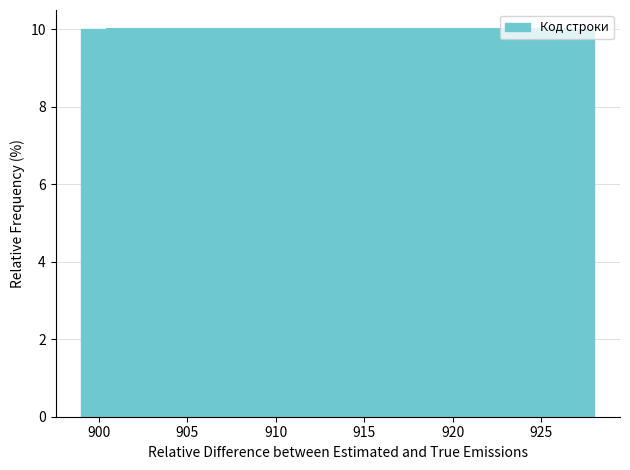

Reading left to right, list every bar in this chart as the range it spans on the x-axis followed by its height. Neither the bar edges nor the heights are printed on the chart, so give them approximately, as read against the axes.

899.0 to 901.9: 10
901.9 to 904.8: 10
904.8 to 907.7: 10
907.7 to 910.6: 10
910.6 to 913.5: 10
913.5 to 916.4: 10
916.4 to 919.3: 10
919.3 to 922.2: 10
922.2 to 925.1: 10
925.1 to 928.0: 10